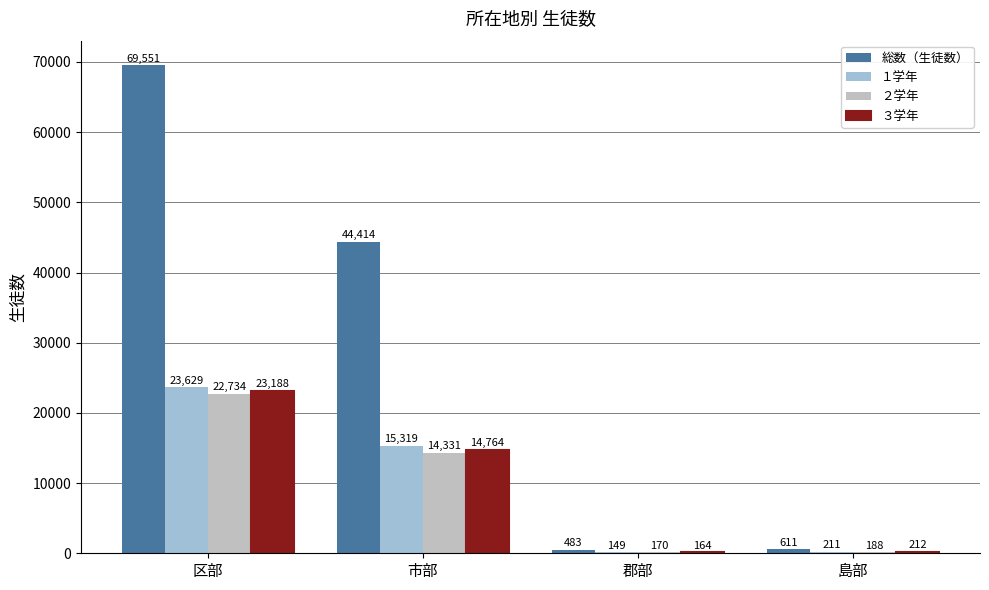

Which series changed the most between 郡部 and 島部?

総数（生徒数）